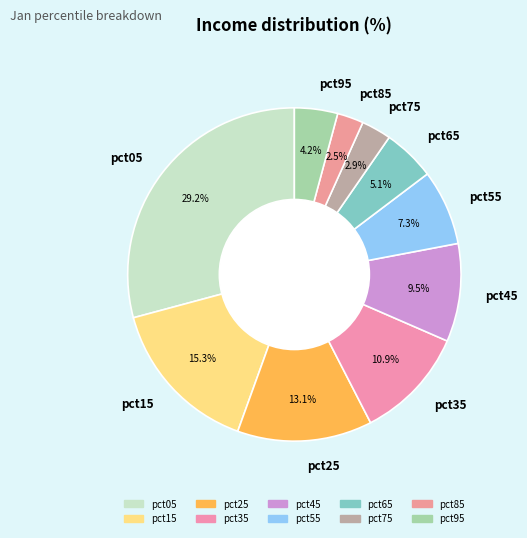

Is it true that pct75 is 3% of the pie?

True